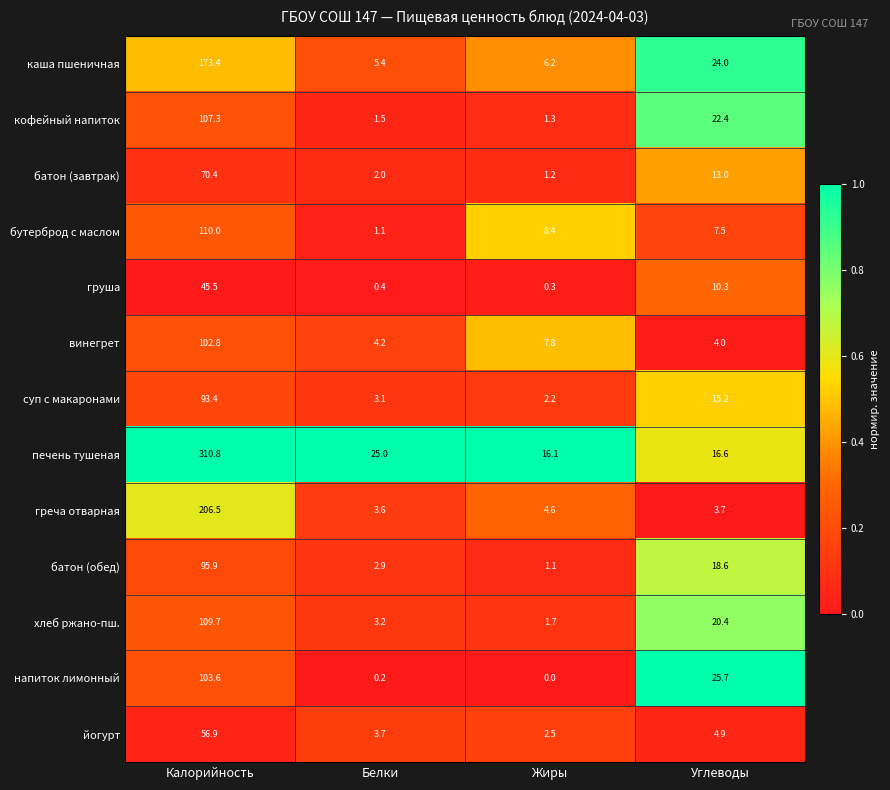

What is the total value across all series at Углеводы?

186.3